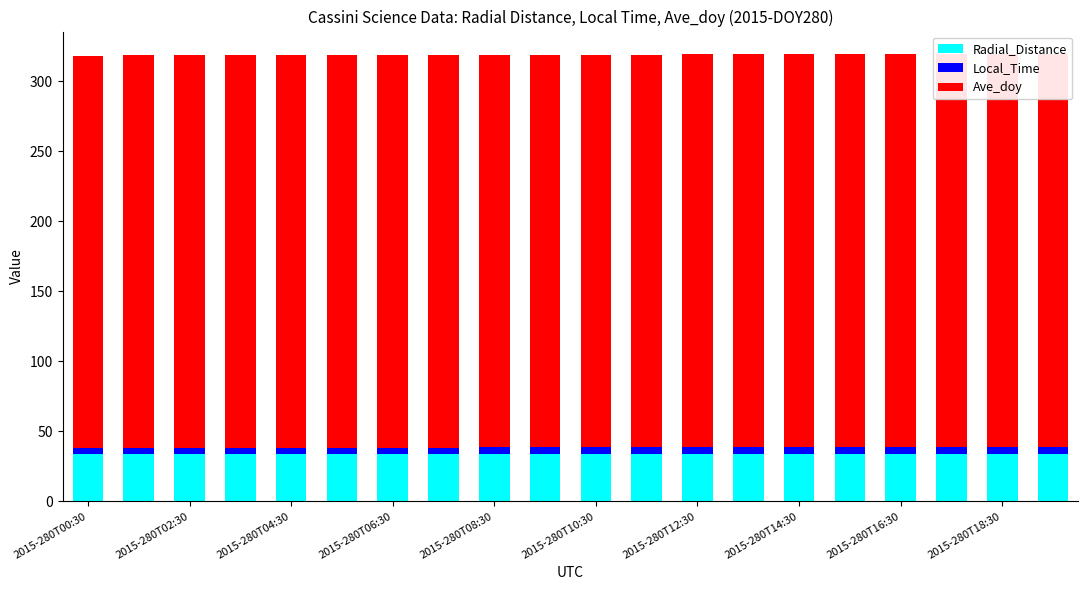

What position from the left is 2015-280T00:30?

1